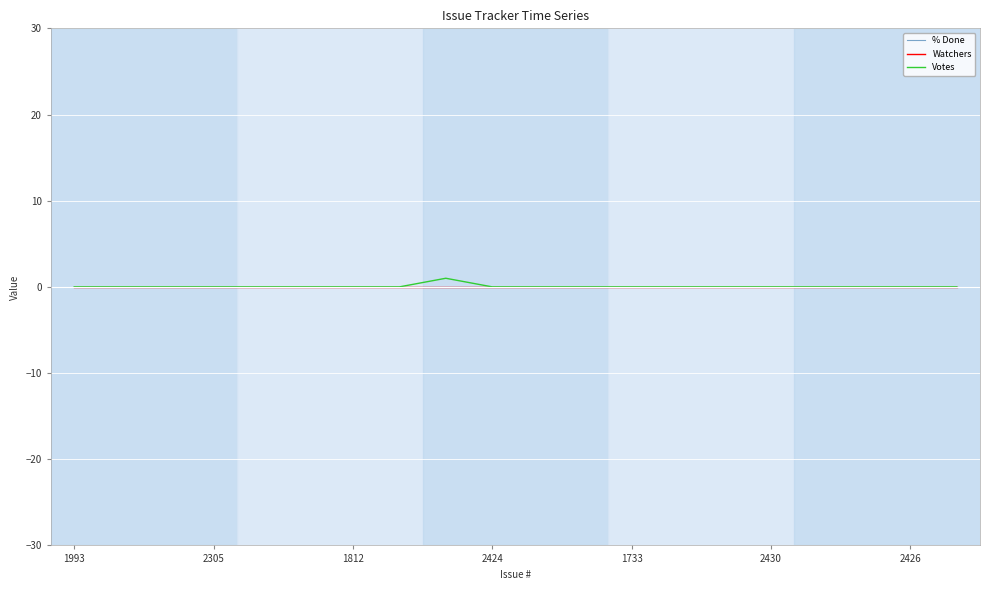

Does the chart display data point markers on the line(s)?

No